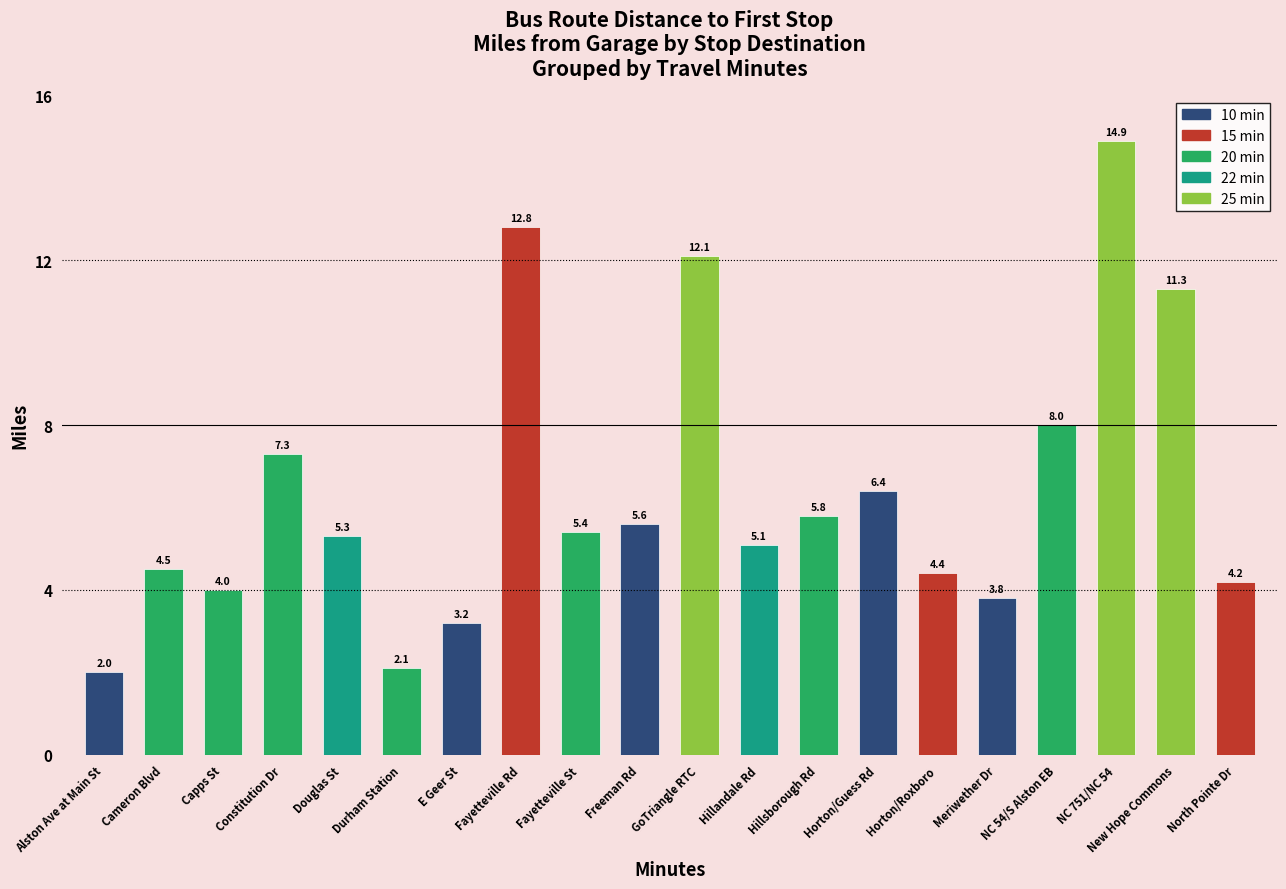

Rank the categories by value from lowest to highest.

10, 20, 10, 10, 20, 15, 15, 20, 22, 22, 20, 10, 20, 10, 20, 20, 25, 25, 15, 25